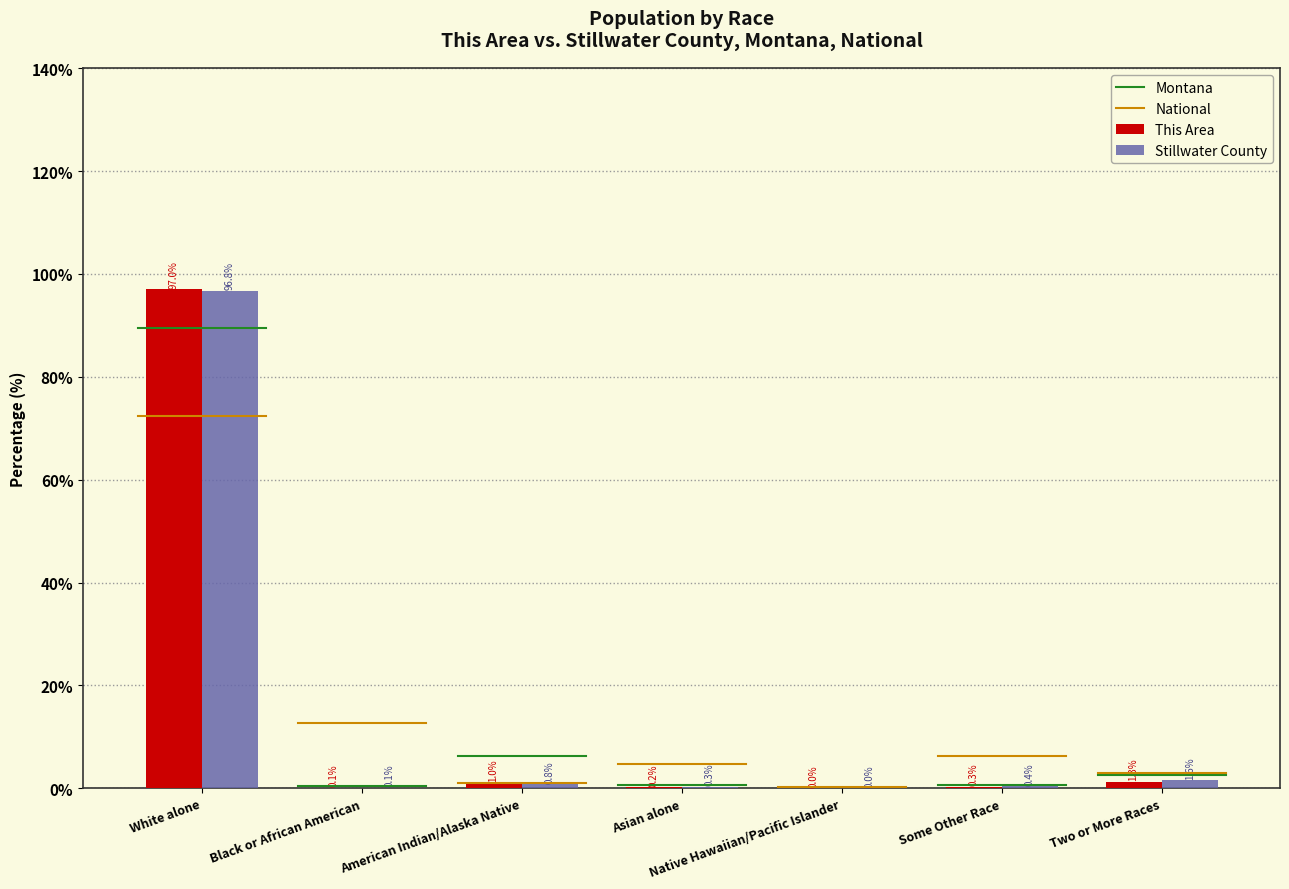

Is it true that This Area equals 0.3 at Some Other Race?

True